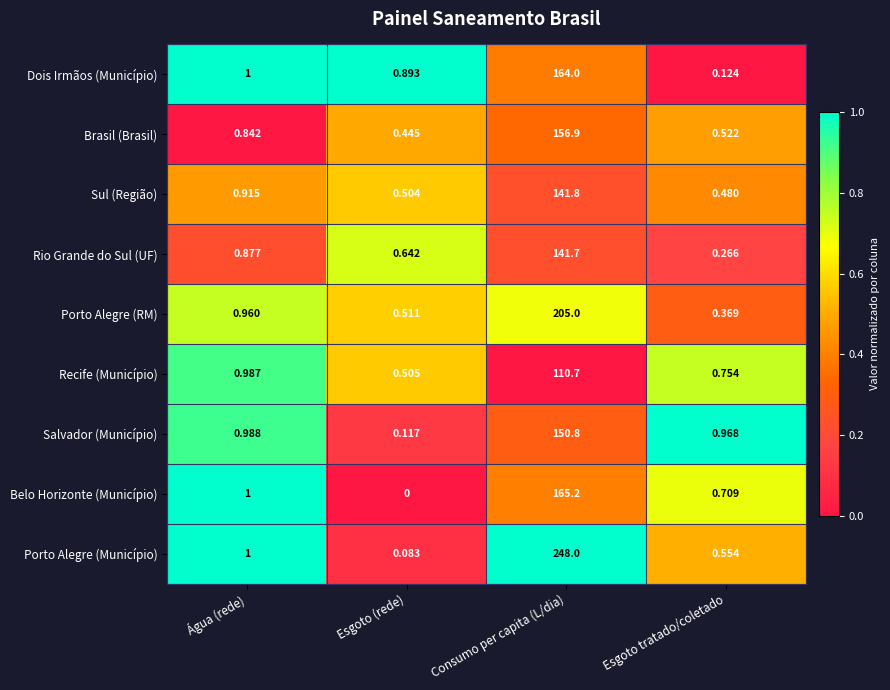

How many data points does each series have?

4